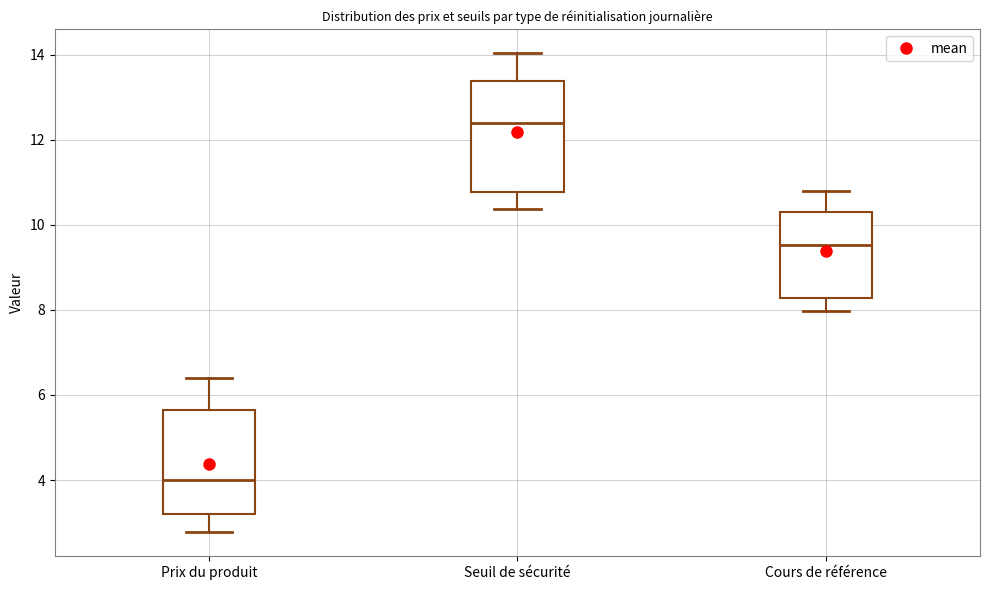

Where does the lower whisker of the box for Seuil de sécurité end on the y-axis? The values are not printed on the chart, so give them approximately, as read against the axis.

10.4